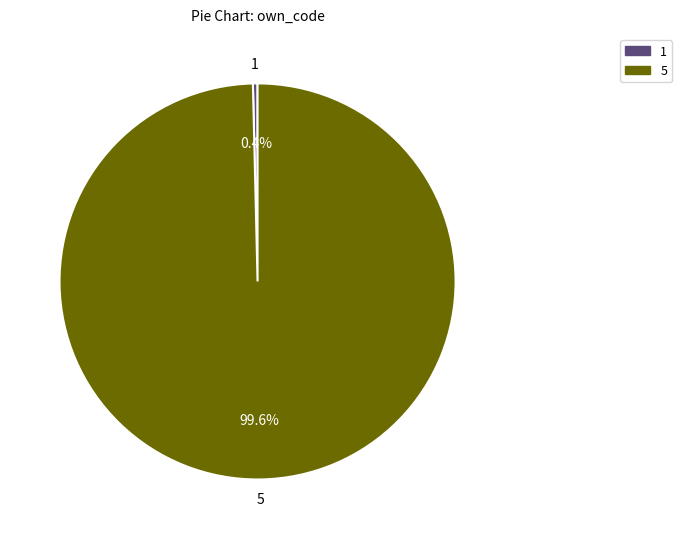

How many slices are in this pie chart?

2